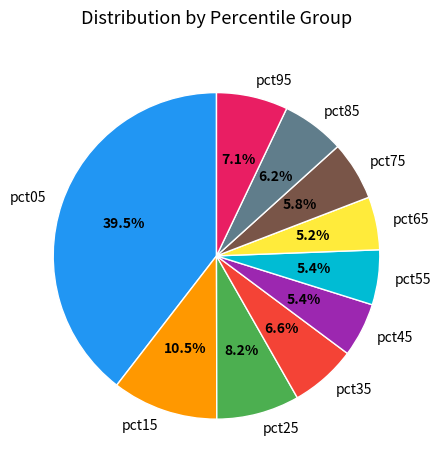

Does pct25 represent more than half of the total?

No